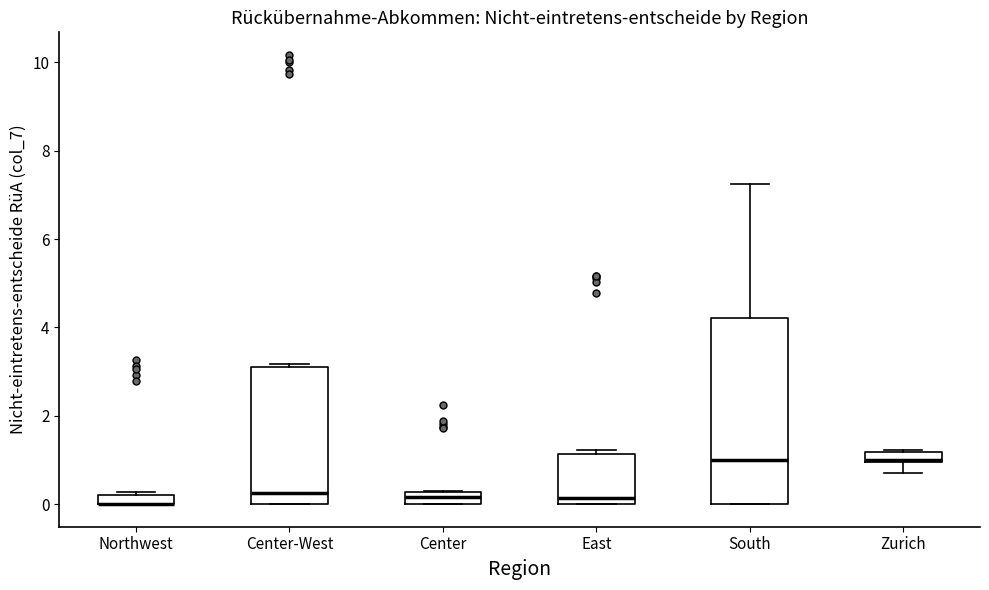

Where is the upper edge of the box for Northwest on the y-axis? The values are not printed on the chart, so give them approximately, as read against the axis.

0.2